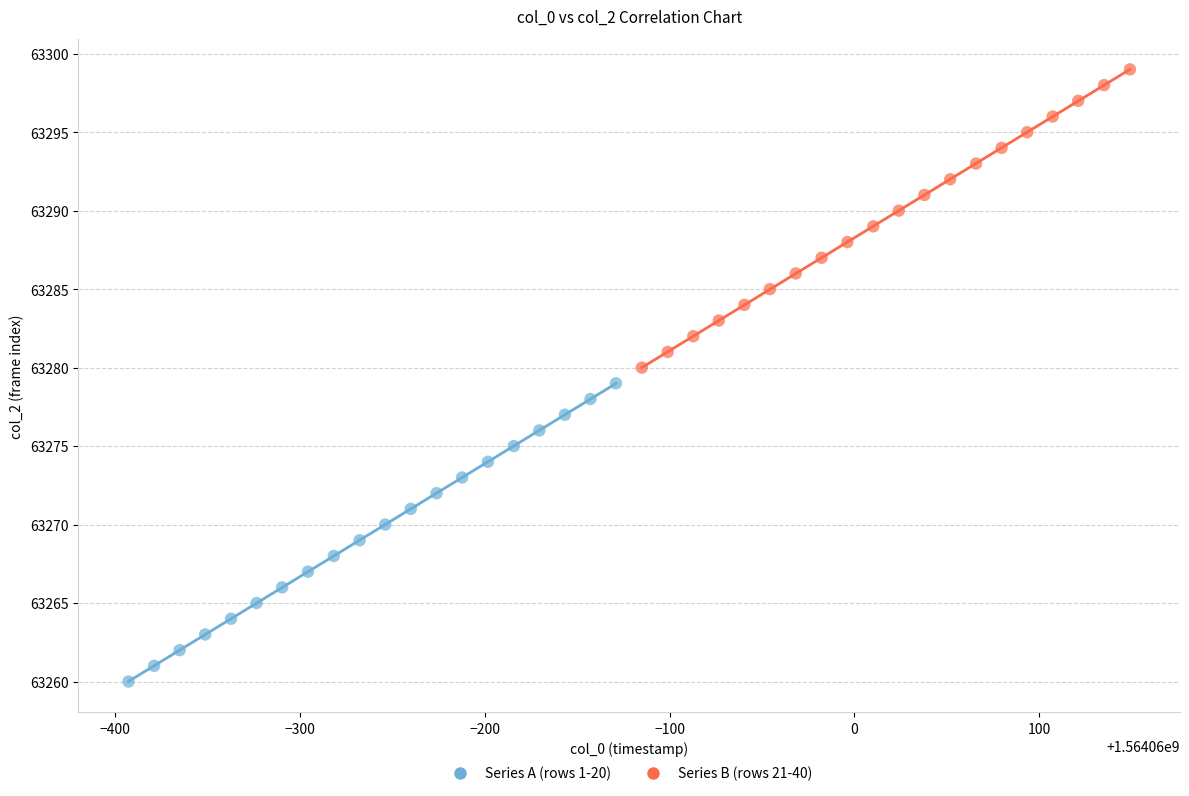

What are all the series names shown in the legend?

Series A (rows 1-20), Series B (rows 21-40)